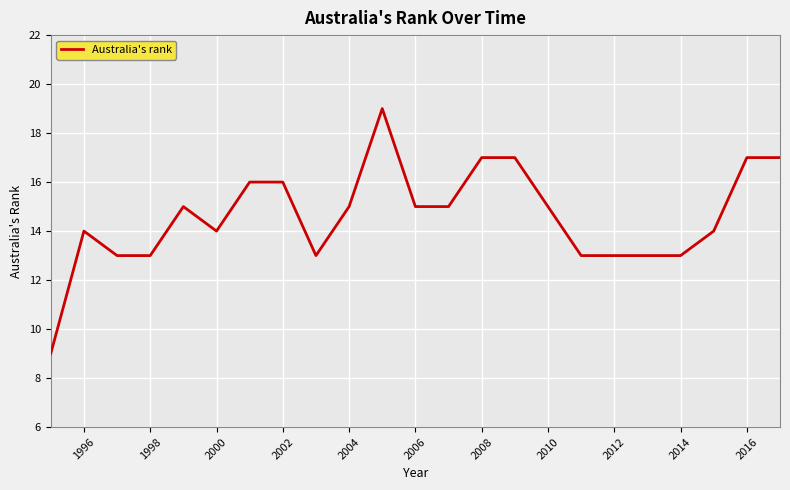

How many series are shown in this chart?

1